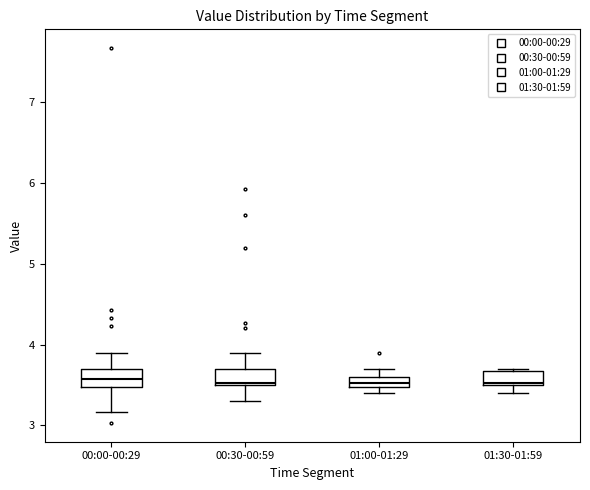

Where is the lower edge of the box for 01:30-01:59 on the y-axis? The values are not printed on the chart, so give them approximately, as read against the axis.

3.5